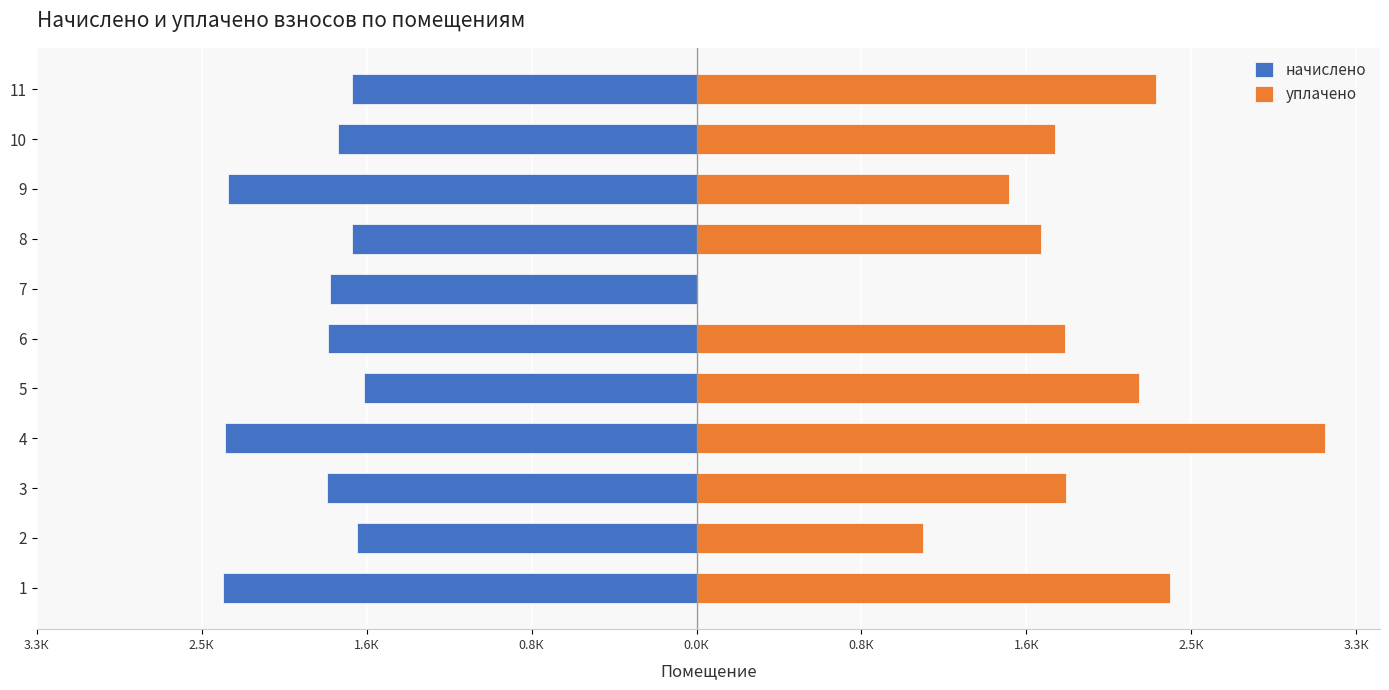

What are all the series names shown in the legend?

начислено, уплачено